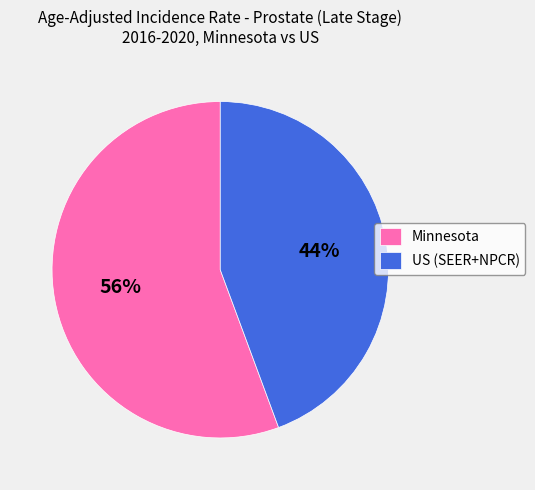

How many slices are in this pie chart?

2